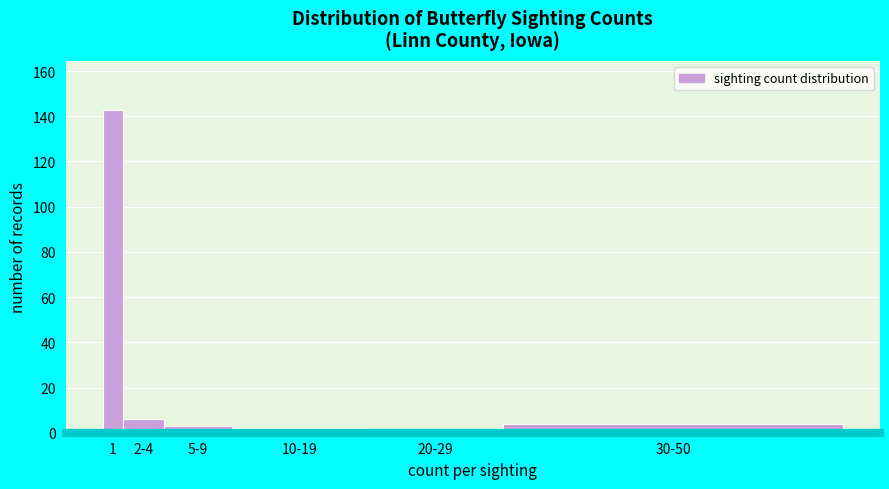

Reading left to right, extract all data points from this chart.

143	6	3	2	1	4